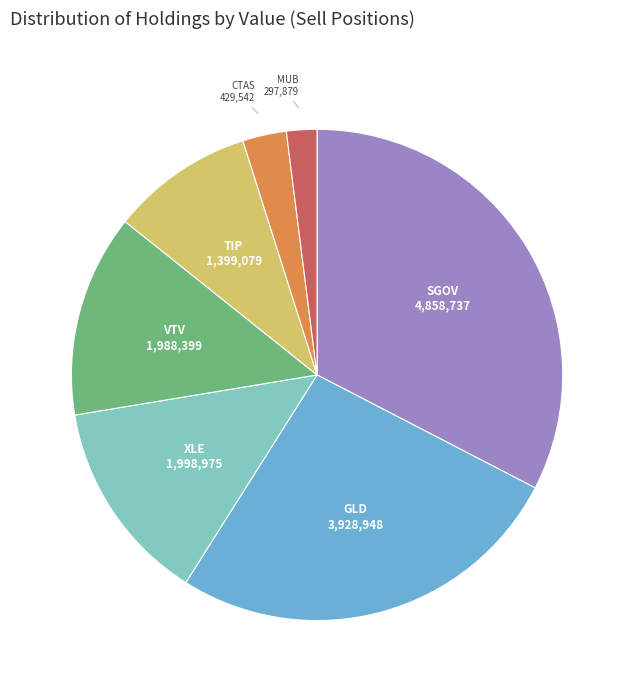

The XLE slice represents 26% of the pie. True or false?

False